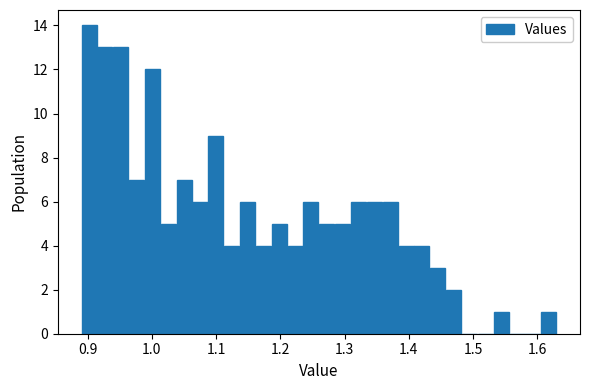

Read against the x-axis, roughly where is the centre of the tallest bar?

0.90